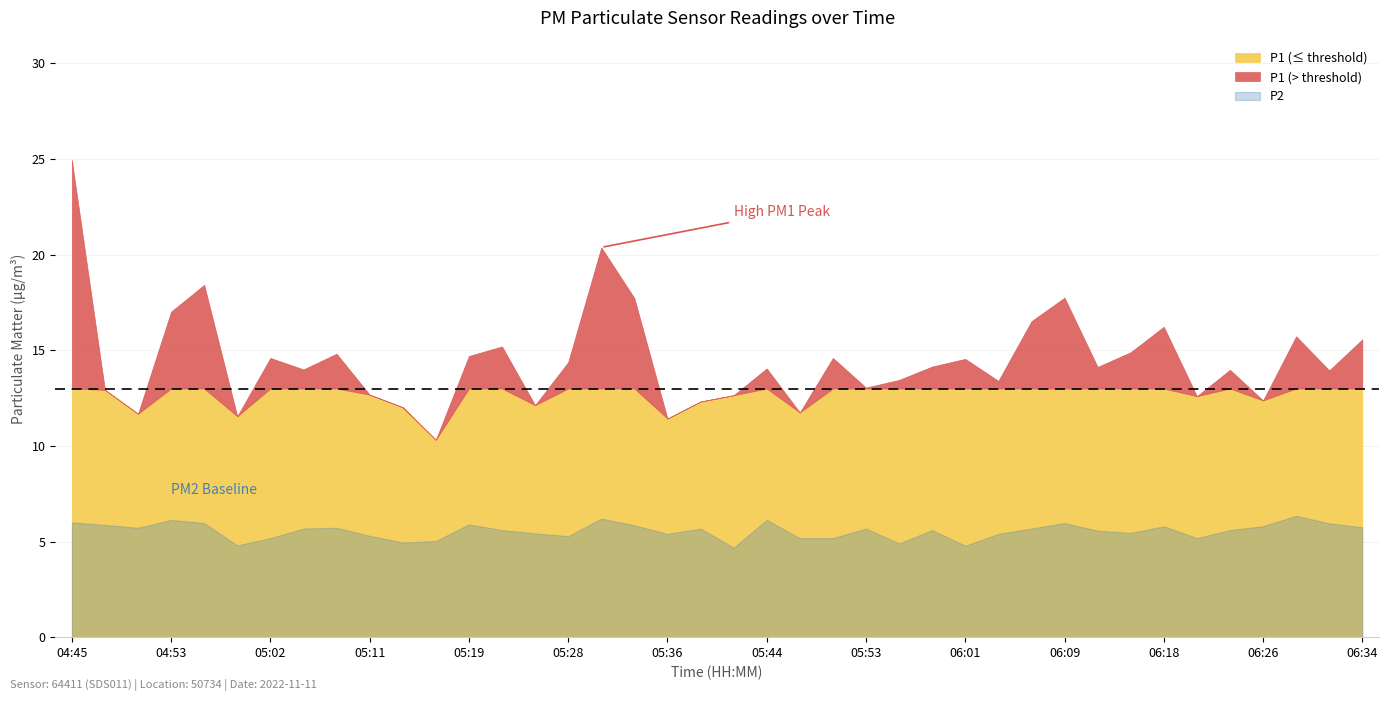

Which series has the largest range (max minus min)?

P1